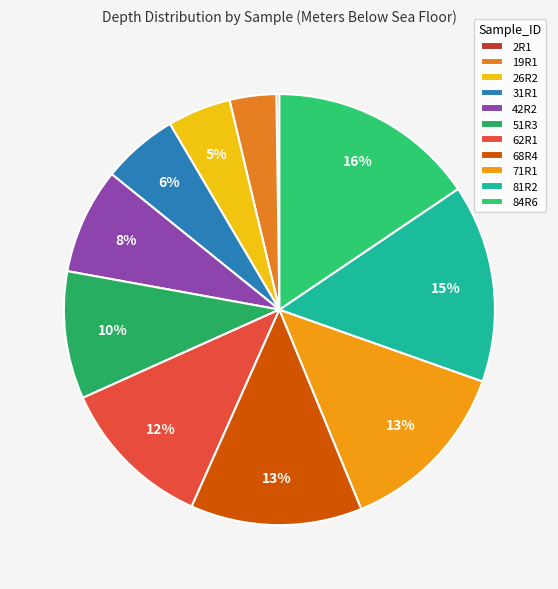

Does 81R2 account for over 50% of the chart?

No